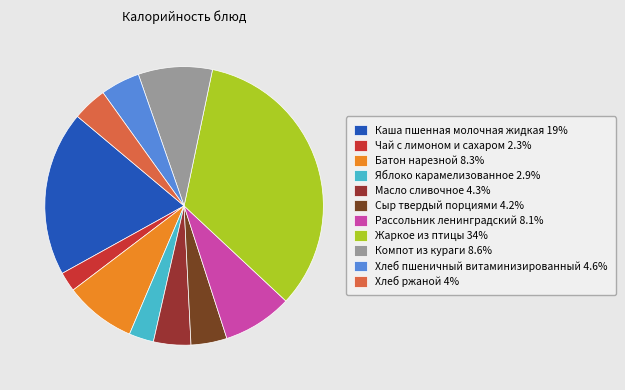

Is it true that Компот из кураги is 9% of the pie?

True